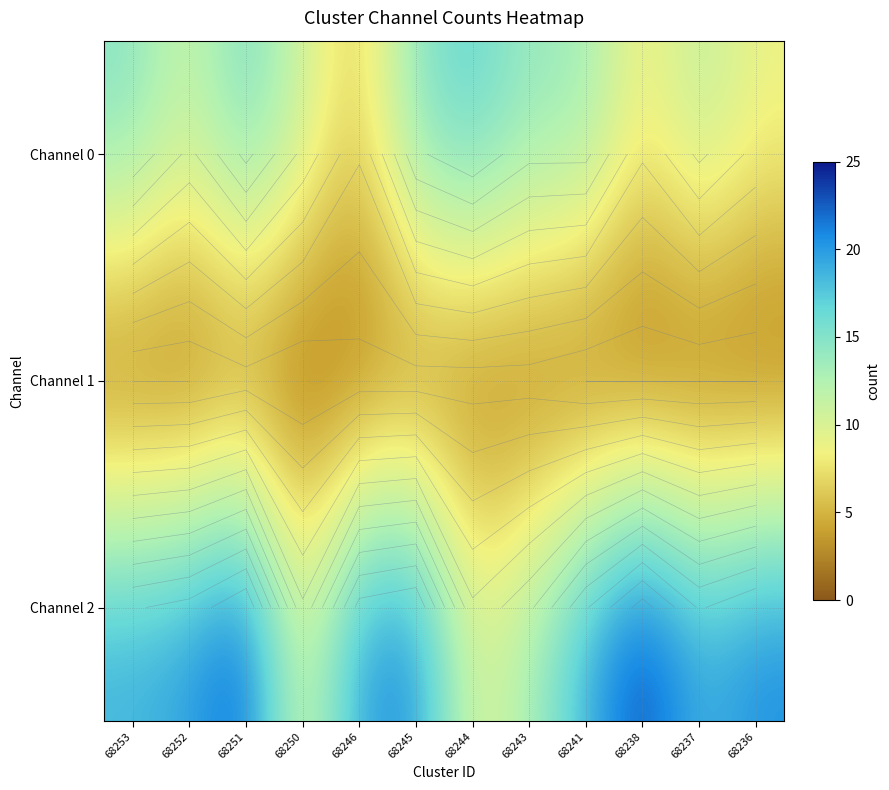

Where is Channel 2 nearest to the value 17?

68253